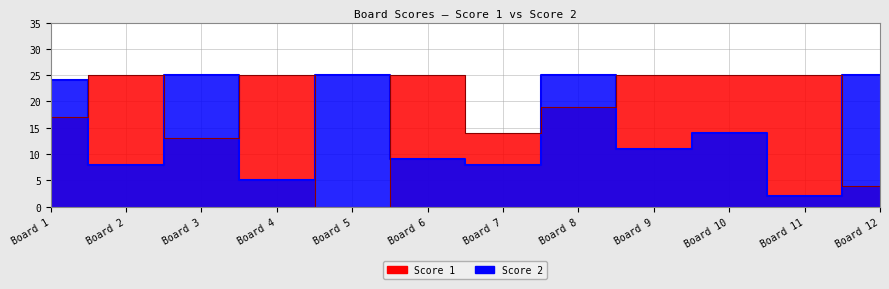

List the labels in order of Score 1 value, smallest first.

Board 5, Board 12, Board 3, Board 7, Board 1, Board 8, Board 2, Board 4, Board 6, Board 9, Board 10, Board 11